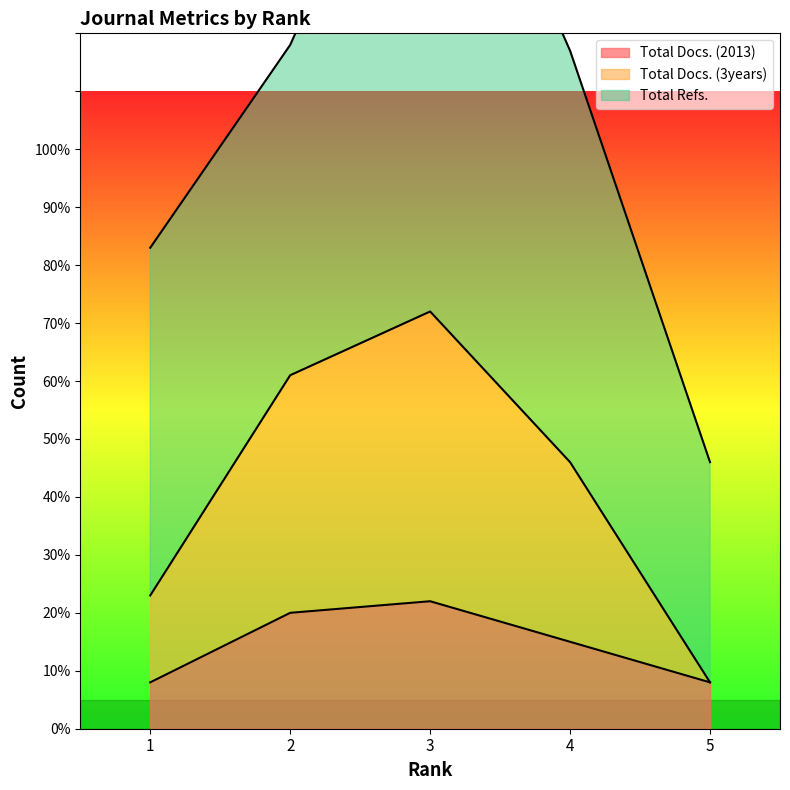

True or false: Total Docs. (3years) and Total Docs. (2013) cross at least once.

False